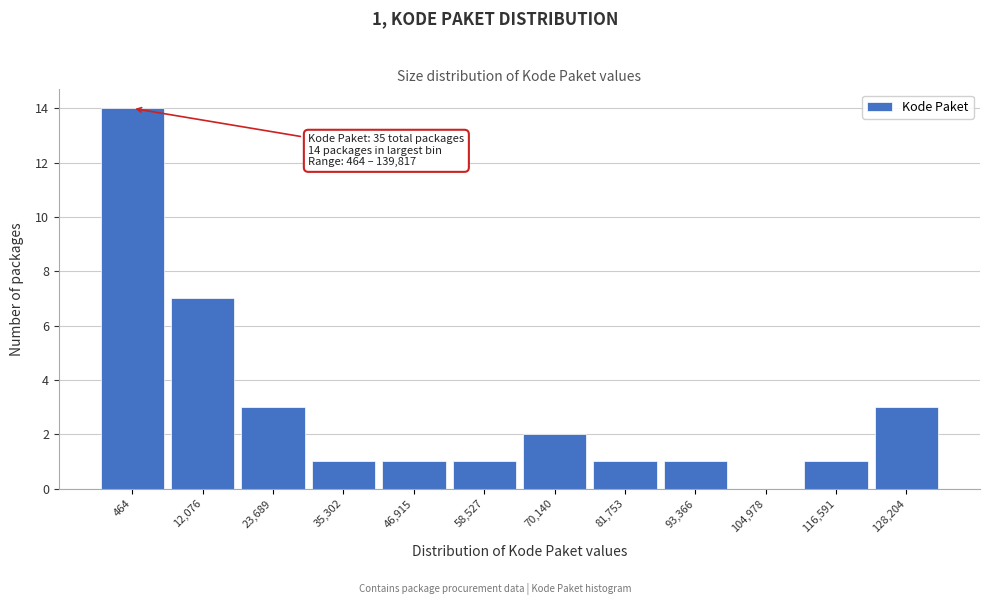

Reading left to right, extract all data points from this chart.

464=14	12,076=7	23,689=3	35,302=1	46,915=1	58,527=1	70,140=2	81,753=1	93,366=1	104,978=0	116,591=1	128,204=3